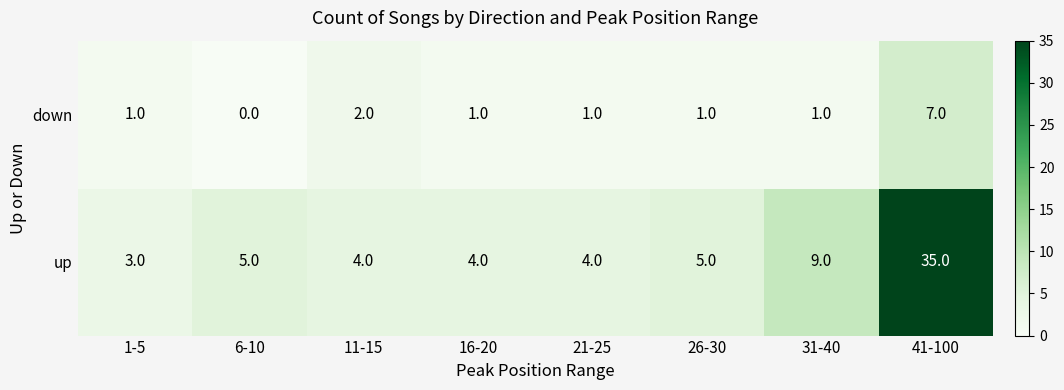

How many data points does each series have?

8